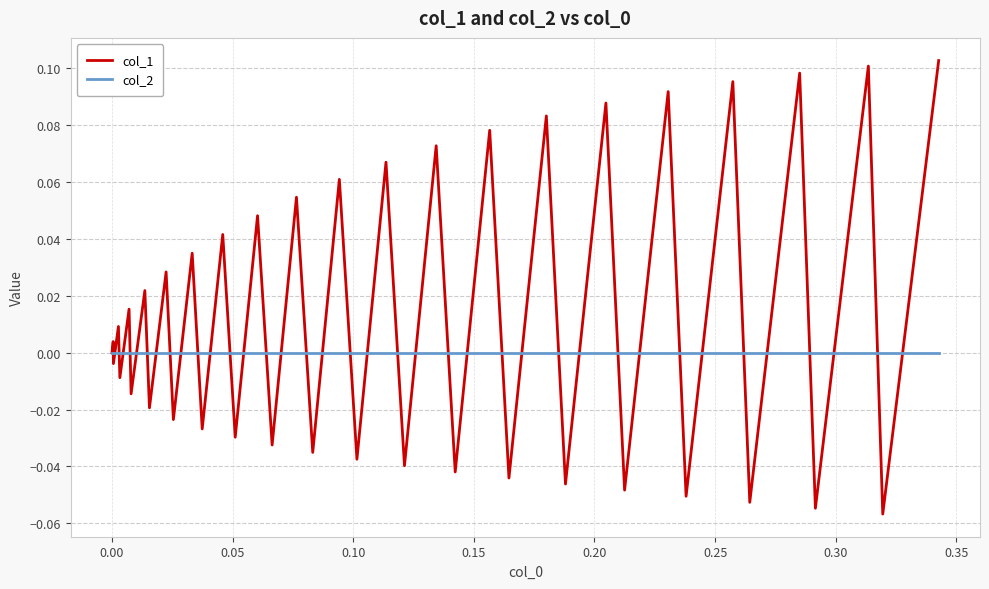

Which series has the largest total across all categories?

col_1